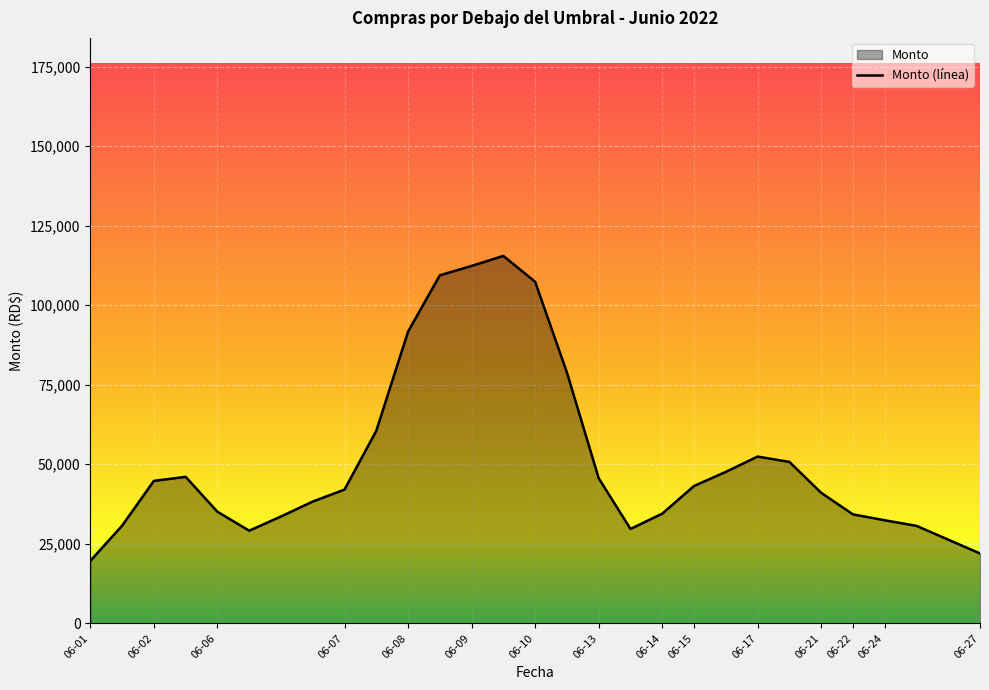

How many values exceed 42031?

15